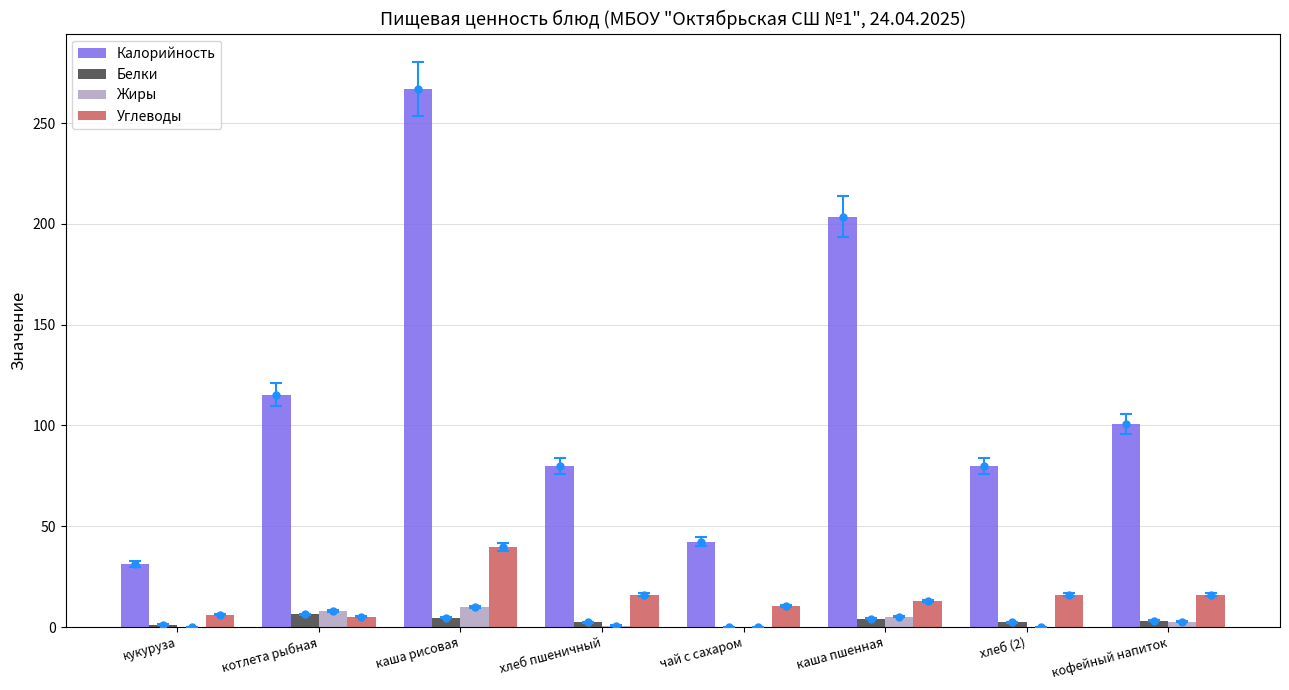

What is the sum of the Углеводы values at кукуруза and каша рисовая?

45.8